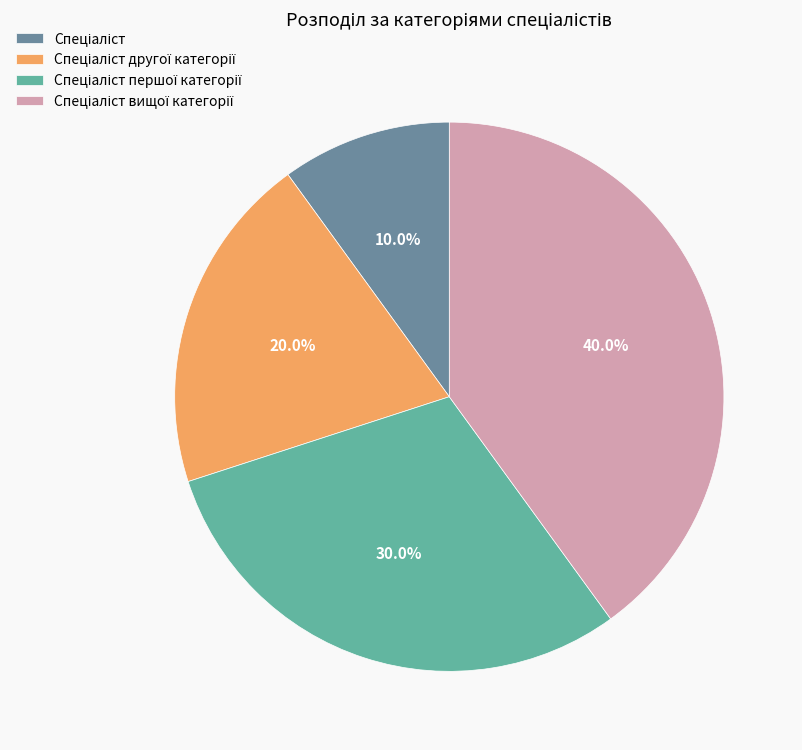

Is there any slice that represents more than half of the pie?

No